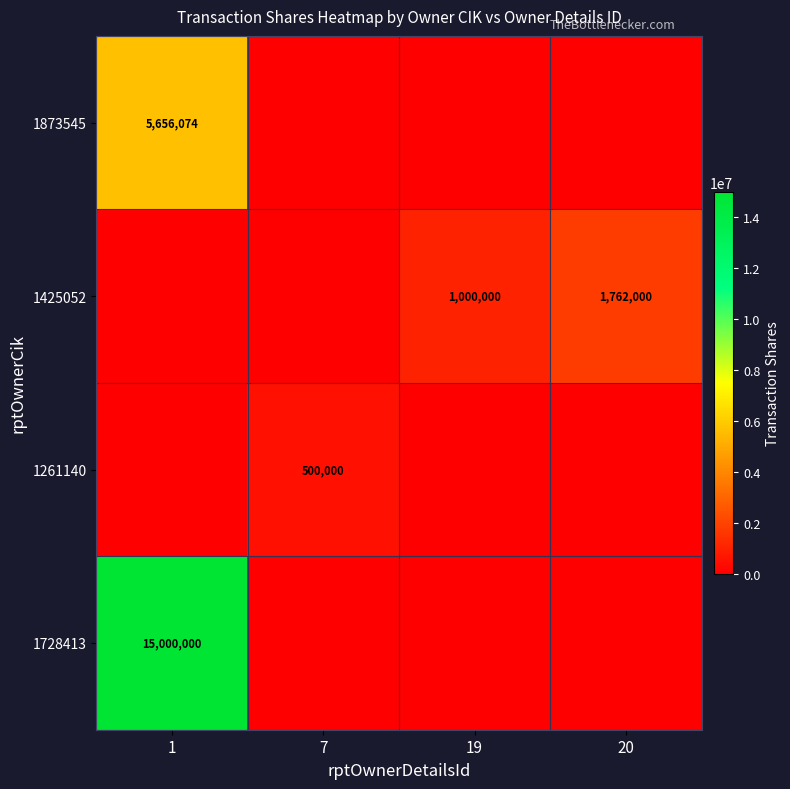

Is it true that 1261140 equals 500000 at 7?

True